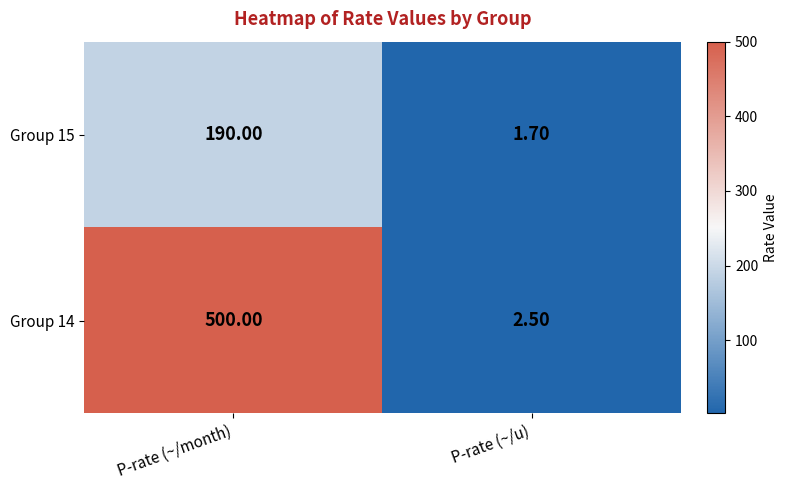

Which series has the largest range (max minus min)?

Group 14